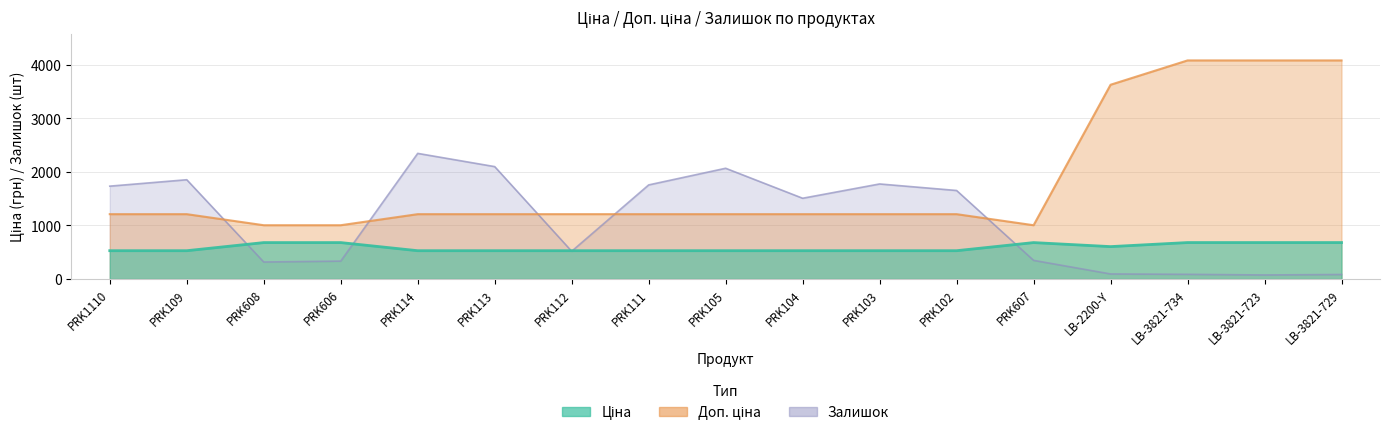

Between PRK111 and LB-2200-Y, which is larger?

LB-2200-Y